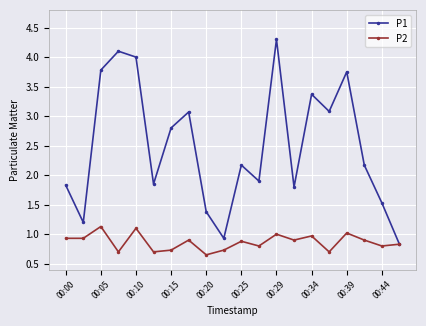

Count the number of categories in the chart.

20